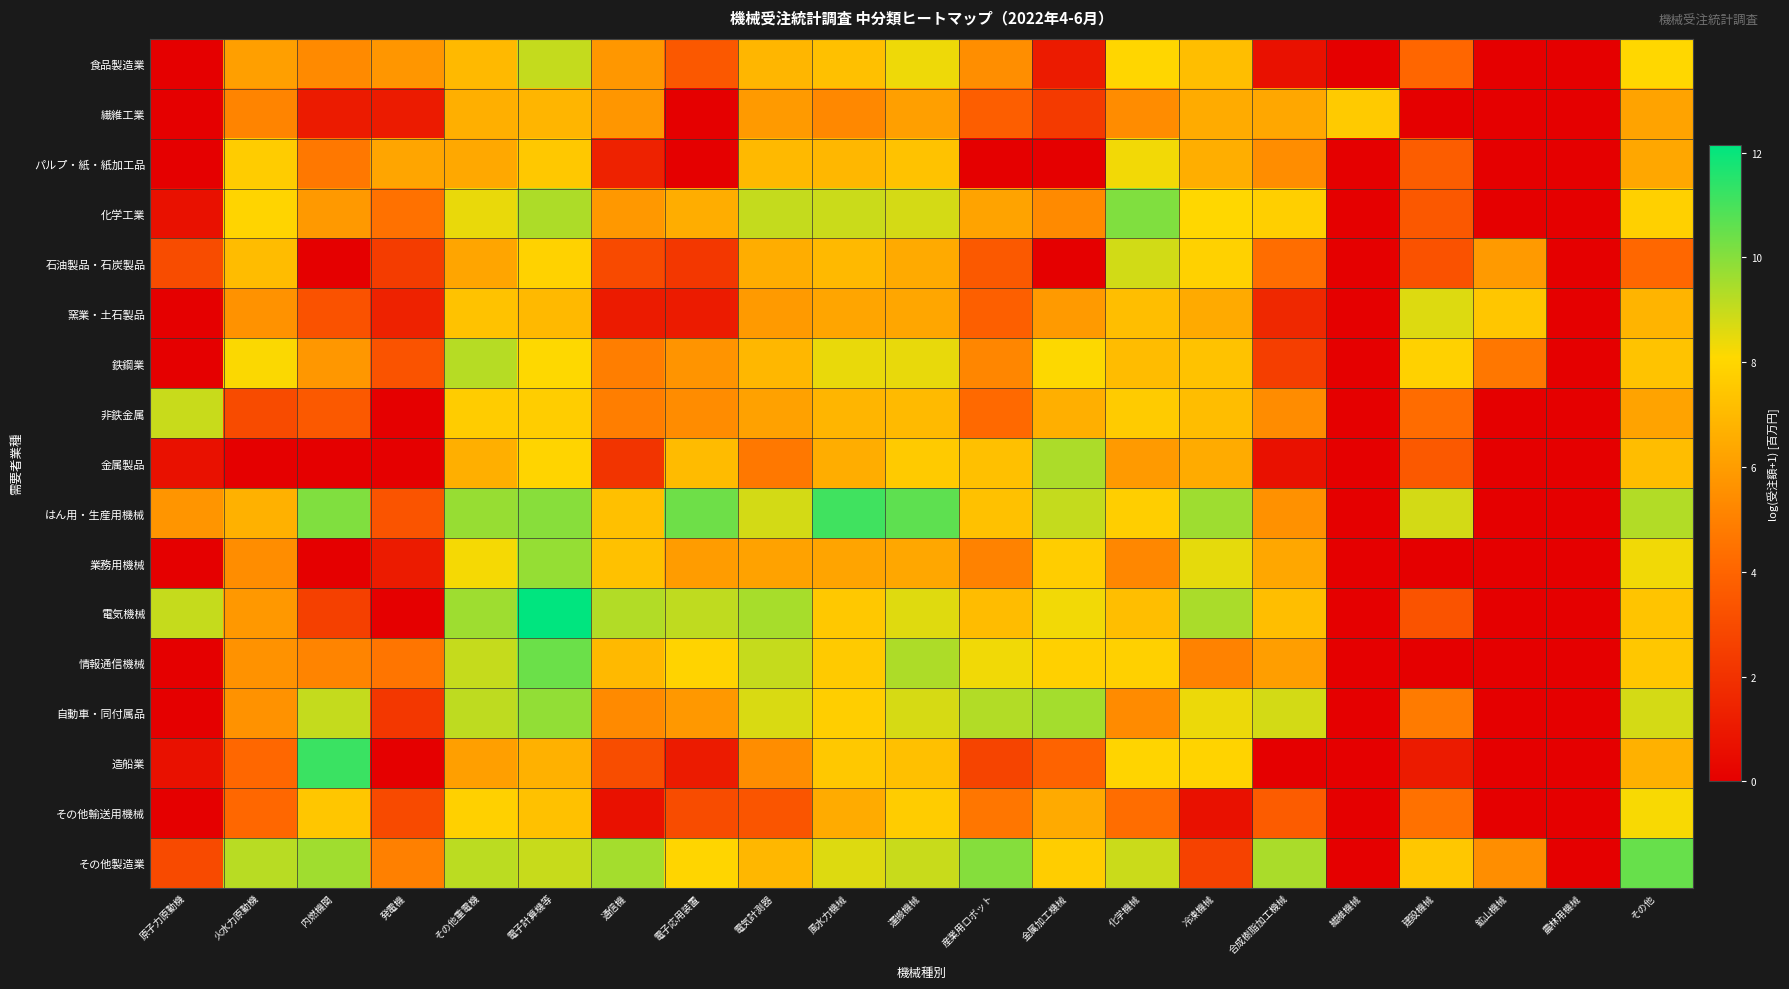

Rank the series by their maximum value, from lowest to highest.

繊維工業, その他輸送用機械, パルプ・紙・紙加工品, 窯業・土石製品, 石油製品・石炭製品, 非鉄金属, 食品製造業, 鉄鋼業, 金属製品, 業務用機械, 自動車・同付属品, 化学工業, 情報通信機械, その他製造業, はん用・生産用機械, 造船業, 電気機械